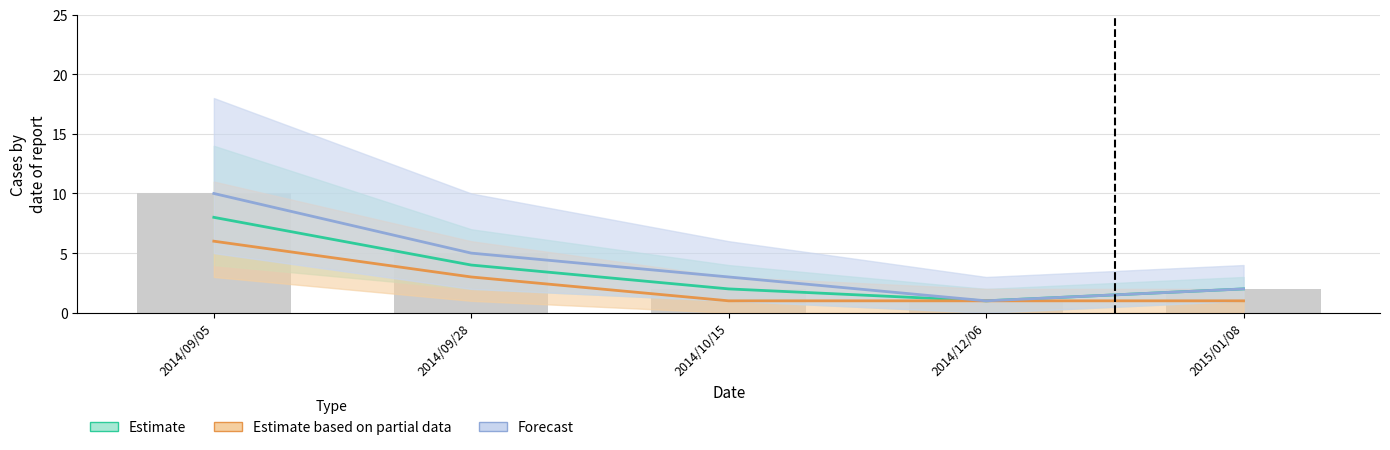

At which label is Forecast closest to 5?

2014/09/28